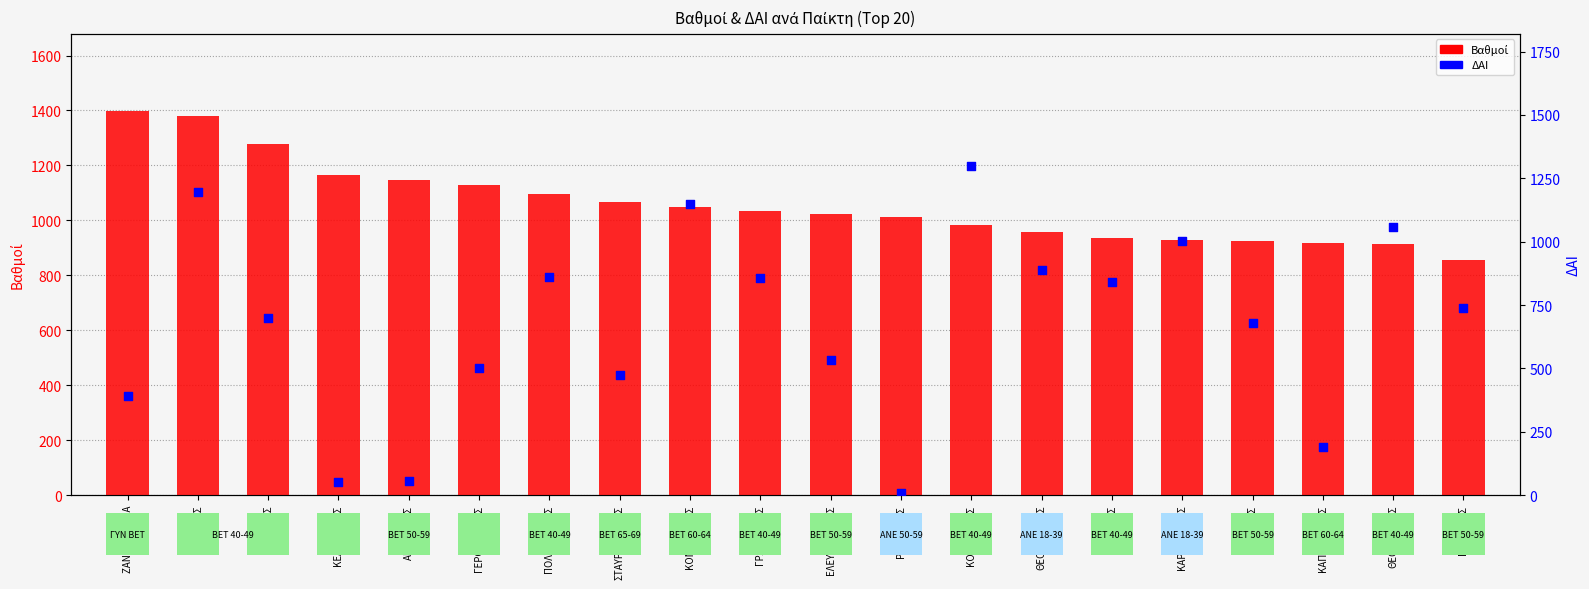

What is the total value across all series at ΓΙΟΥΡΓΗΣ?

1776.2